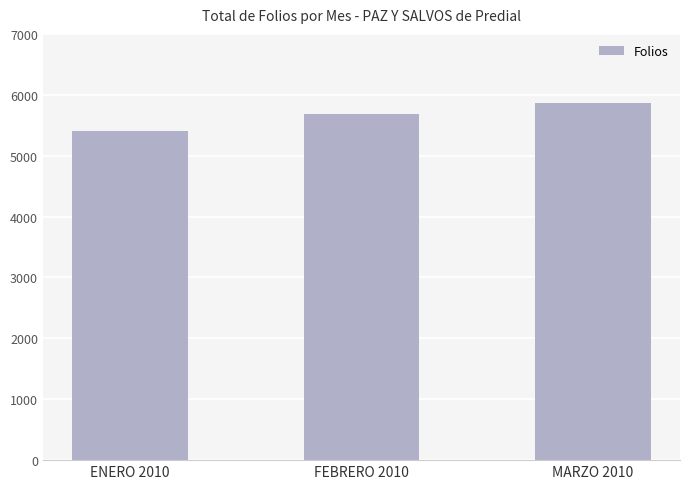

What is the label of the 3rd bar from the left?

MARZO 2010